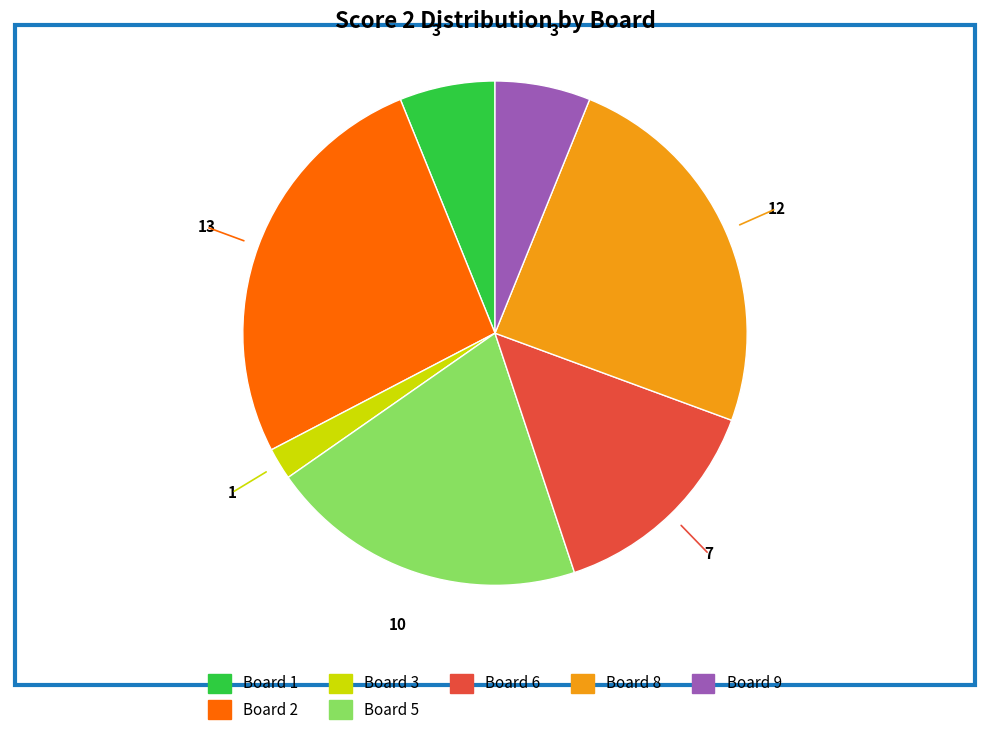

Is there any slice that represents more than half of the pie?

No